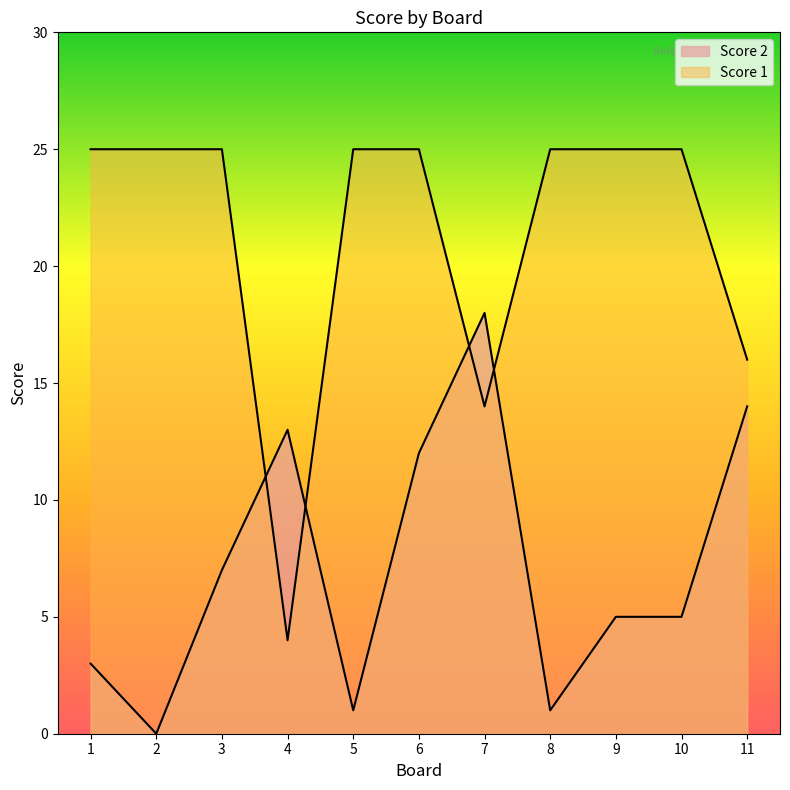

Which series changed the most between 1 and 5?

Score 2